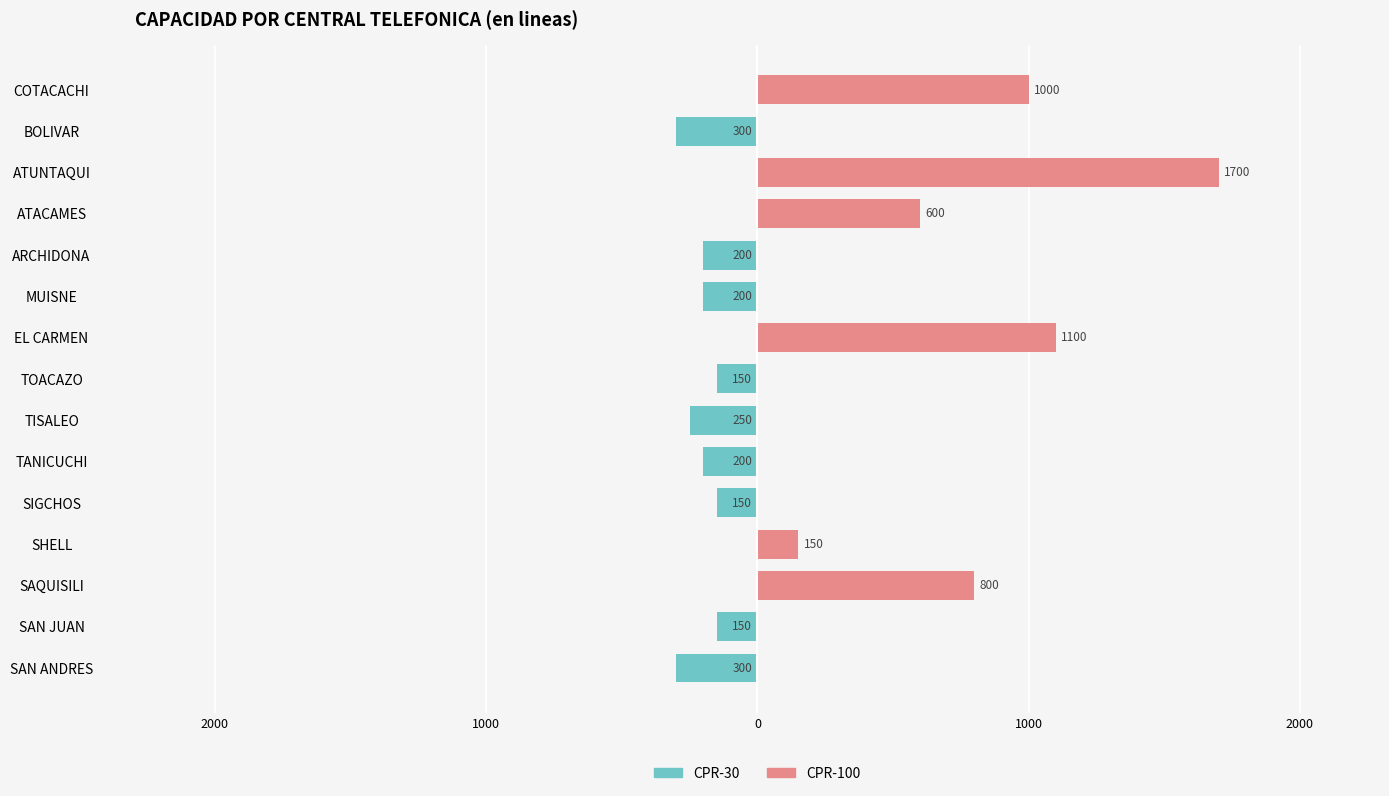

Rank the series by their maximum value, from lowest to highest.

CPR-30, CPR-100